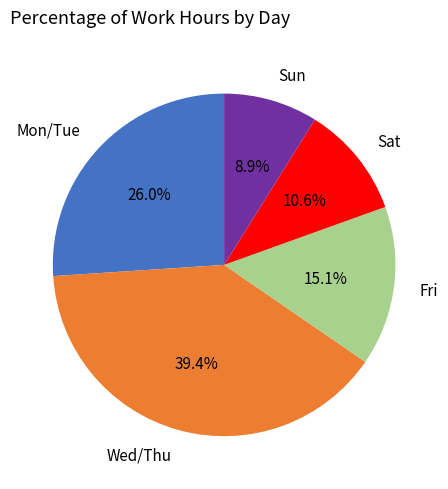

Between Sun and Sat, which is larger?

Sat